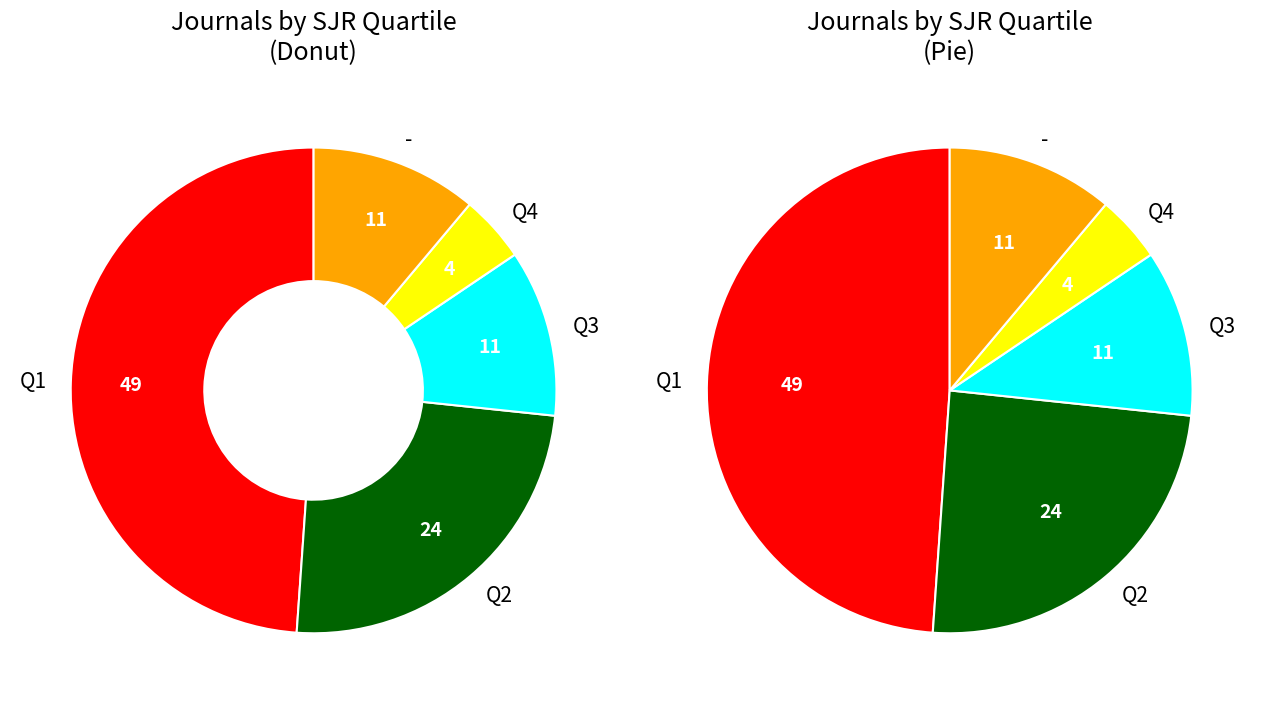

Count the number of slices in the pie.

5